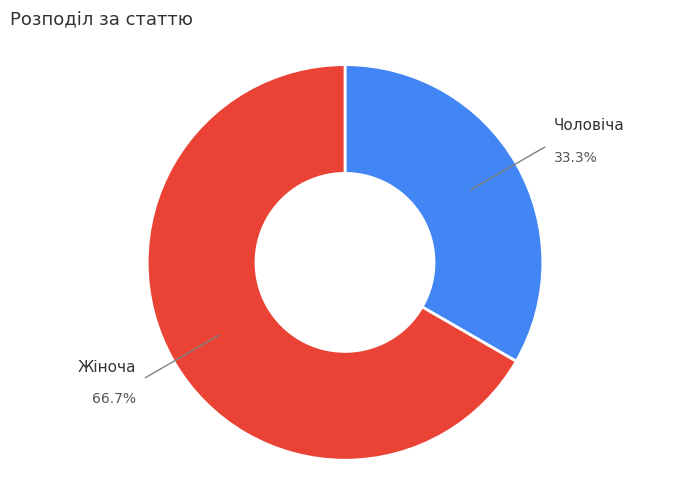

What is the majority slice?

Жіноча